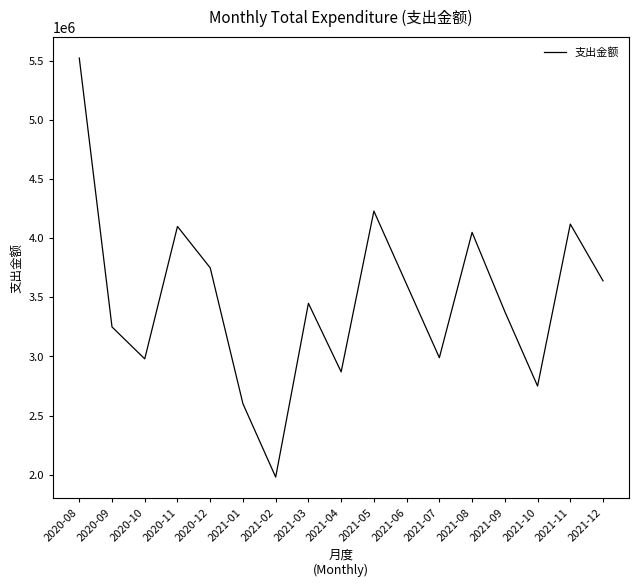

At which label does the data first exceed 3450000?

2020-08